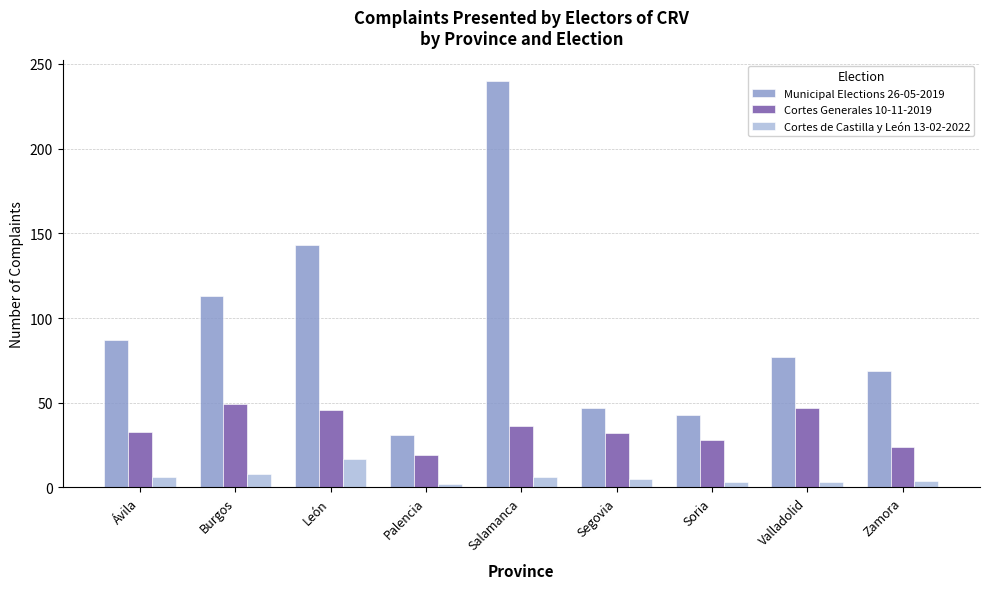

Where is Municipal Elections 26-05-2019 nearest to the value 135?

León